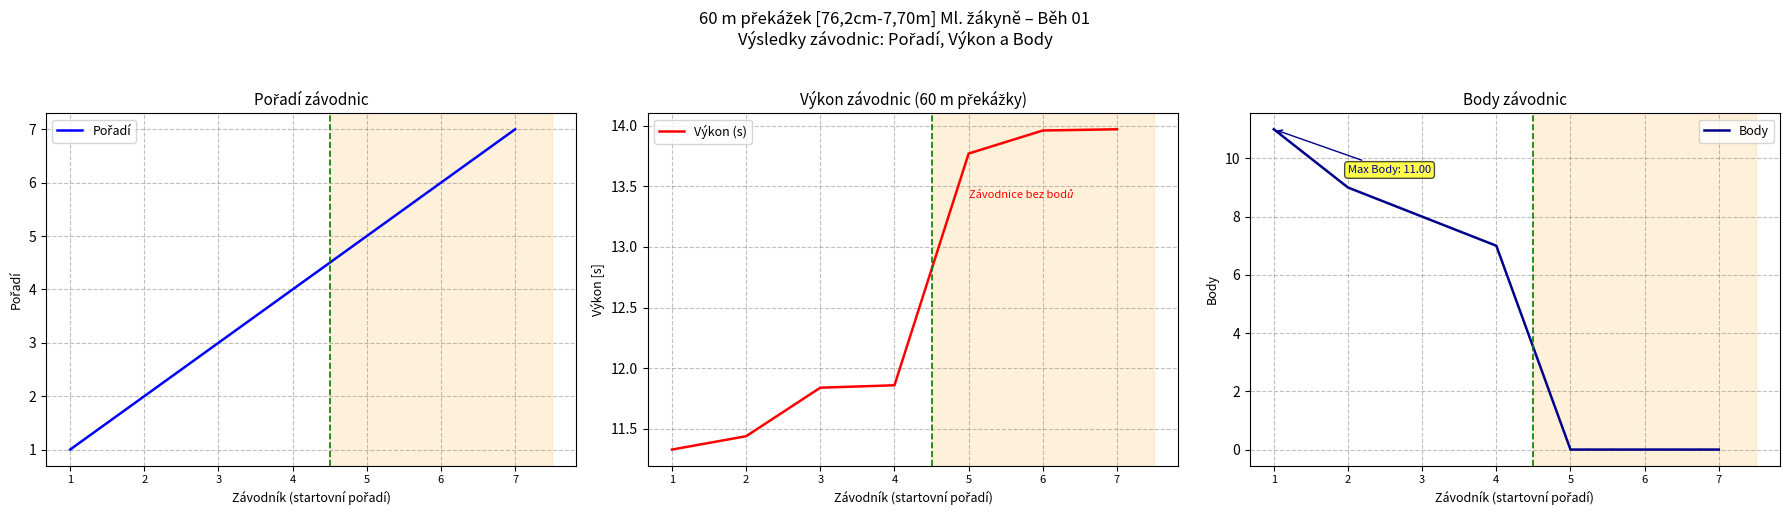

Does the chart display data point markers on the line(s)?

No